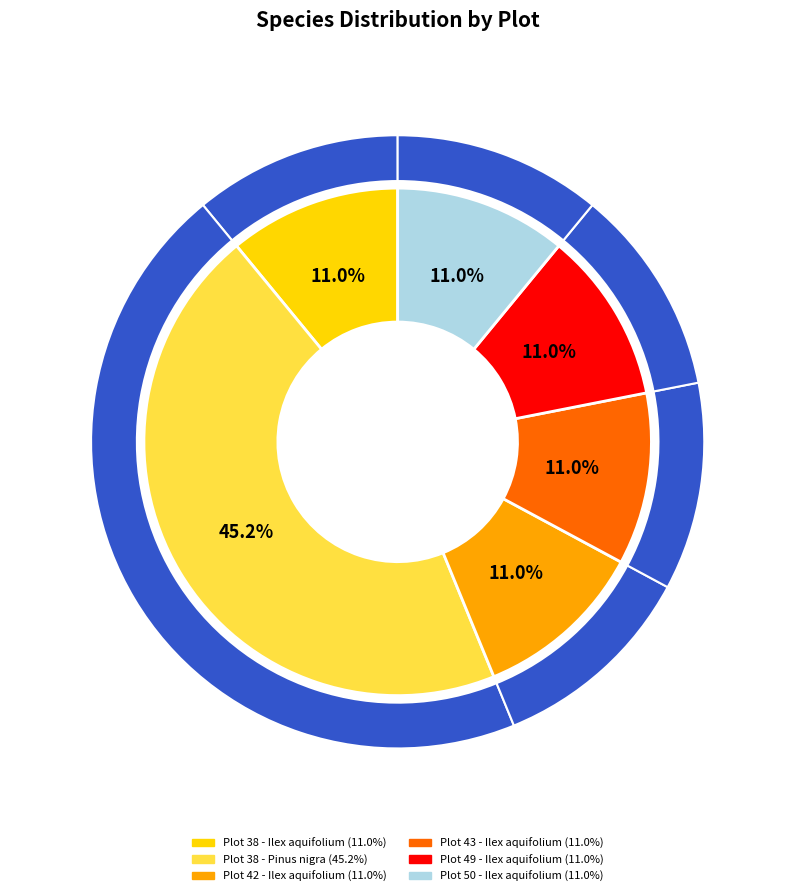

To the nearest percent, what percentage of the pie is Plot 38 - Pinus nigra?

45%